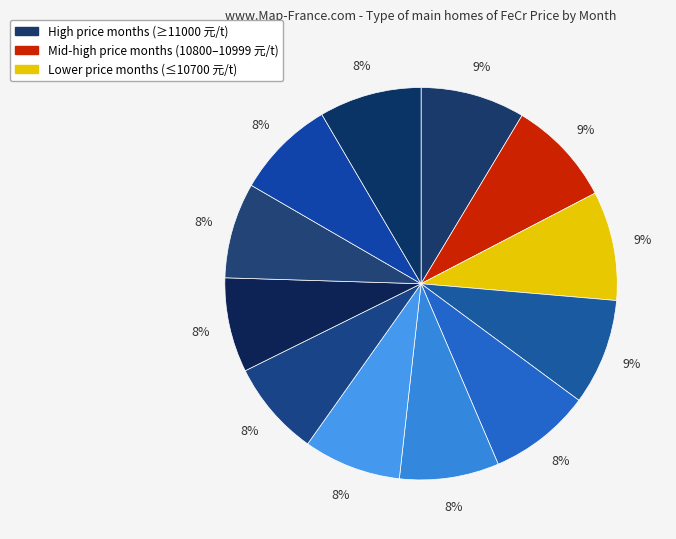

Is there any slice that represents more than half of the pie?

No